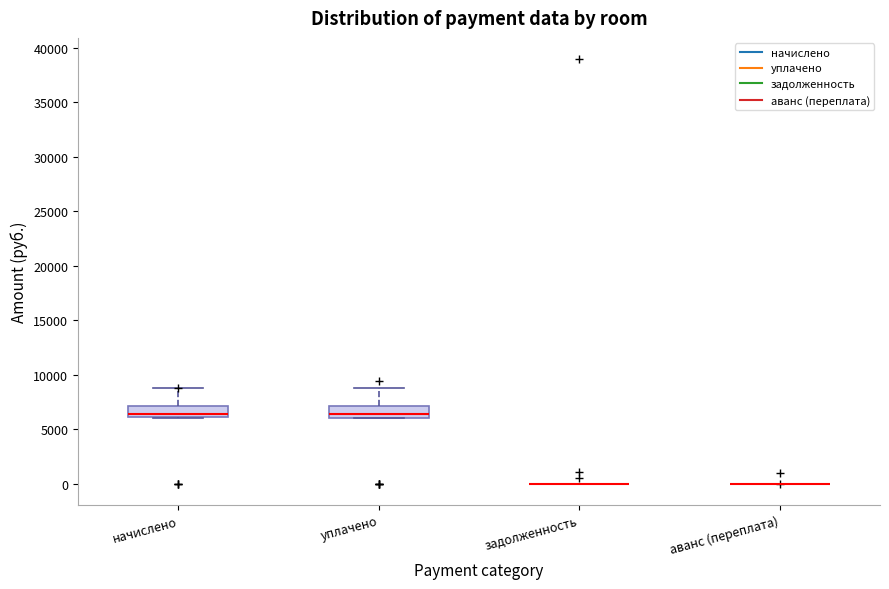

Reading left to right, transcribe this box plot: for each box, give where its median line is, the range the box spans, and where its two whiskers end, as read against the y-axis. The values are not printed on the chart, so give them approximately, as read against the axis.

начислено: median 6500, box 6000 to 7000, whiskers 6000 to 9000
уплачено: median 6500, box 6000 to 7000, whiskers 6000 to 9000
задолженность: box collapsed to a line at 0, whiskers 0 to 0
аванс (переплата): box collapsed to a line at 0, whiskers 0 to 0